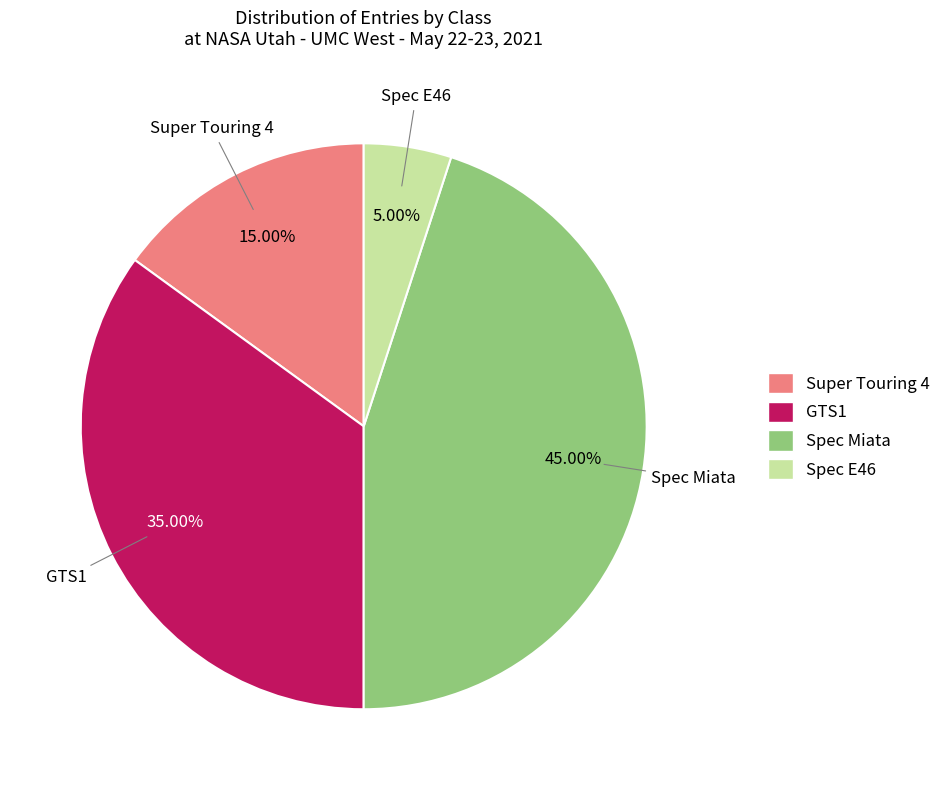

To the nearest percent, what is the difference between the GTS1 and Spec E46 slice percentages?

30%